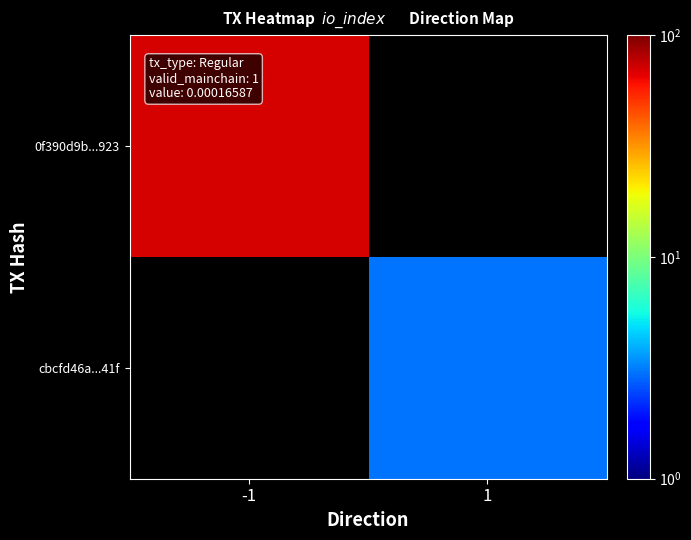

Between -1 and 1, which is larger?

1